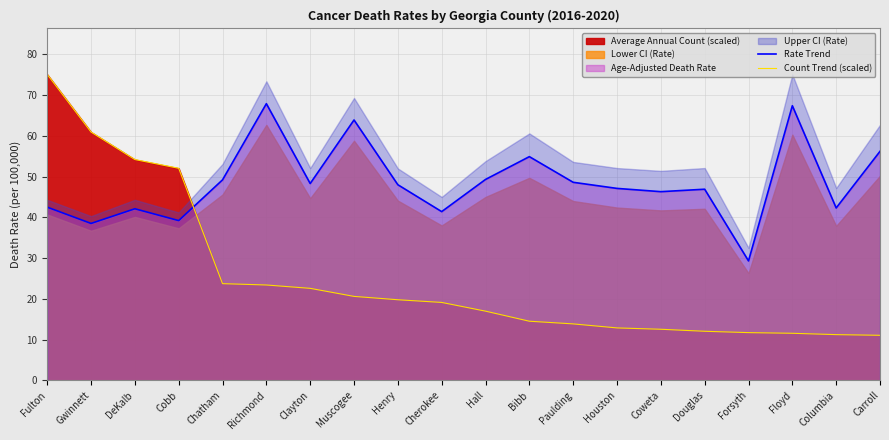

What position from the right is Columbia?

2